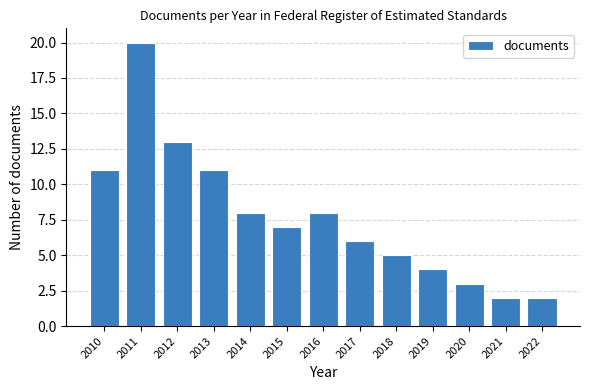

Reading left to right, what are all the values shown in this chart?

2010=11	2011=20	2012=13	2013=11	2014=8	2015=7	2016=8	2017=6	2018=5	2019=4	2020=3	2021=2	2022=2